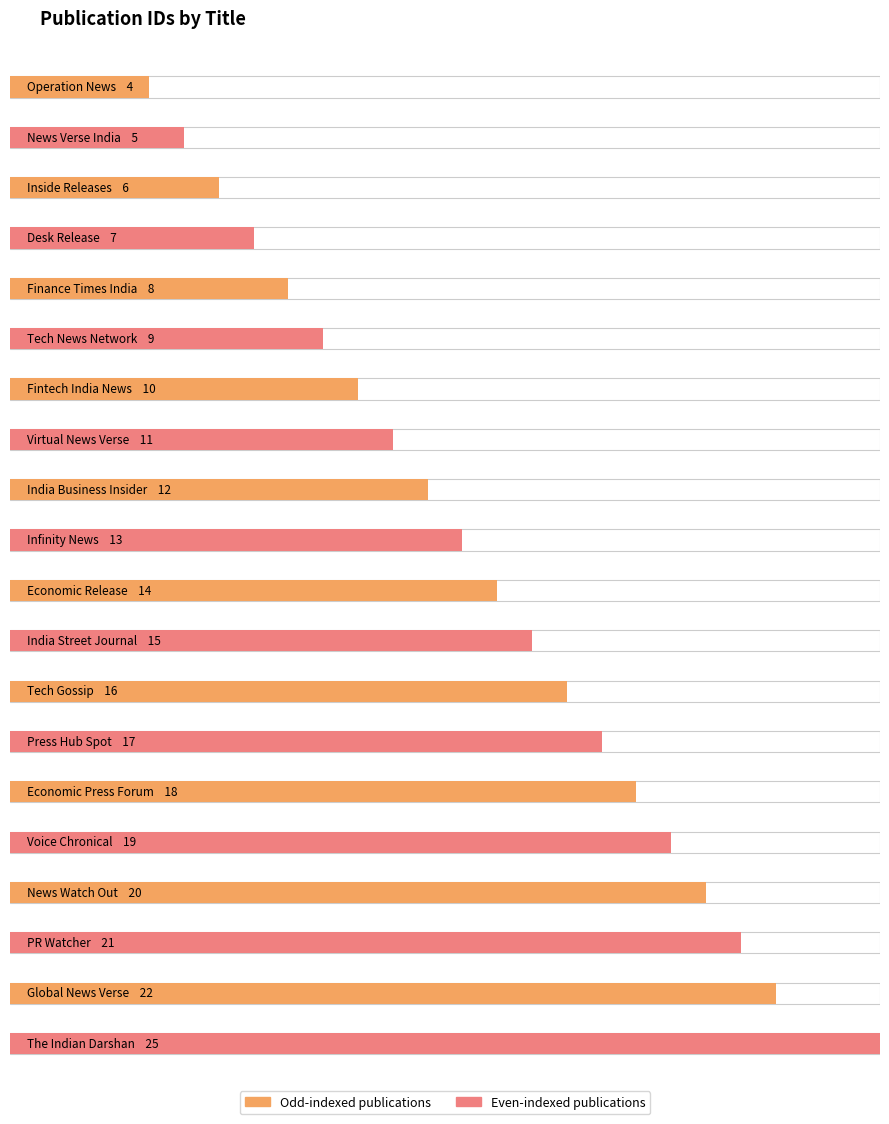

True or false: the data shows 17 at Press Hub Spot.

True